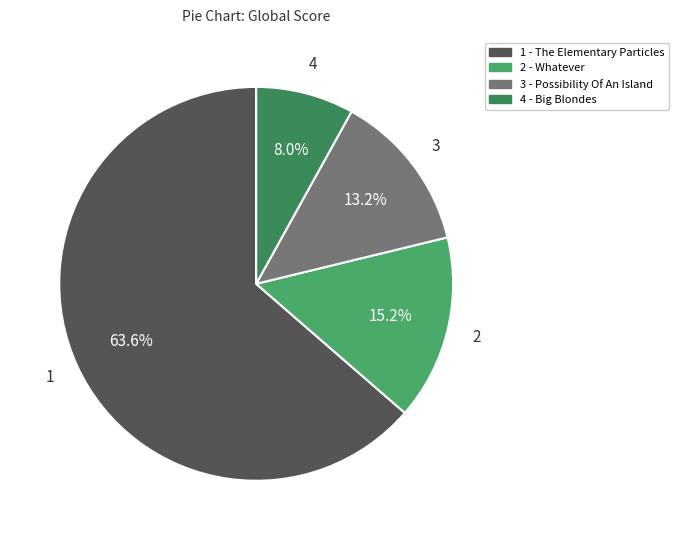

Count the number of slices in the pie.

4